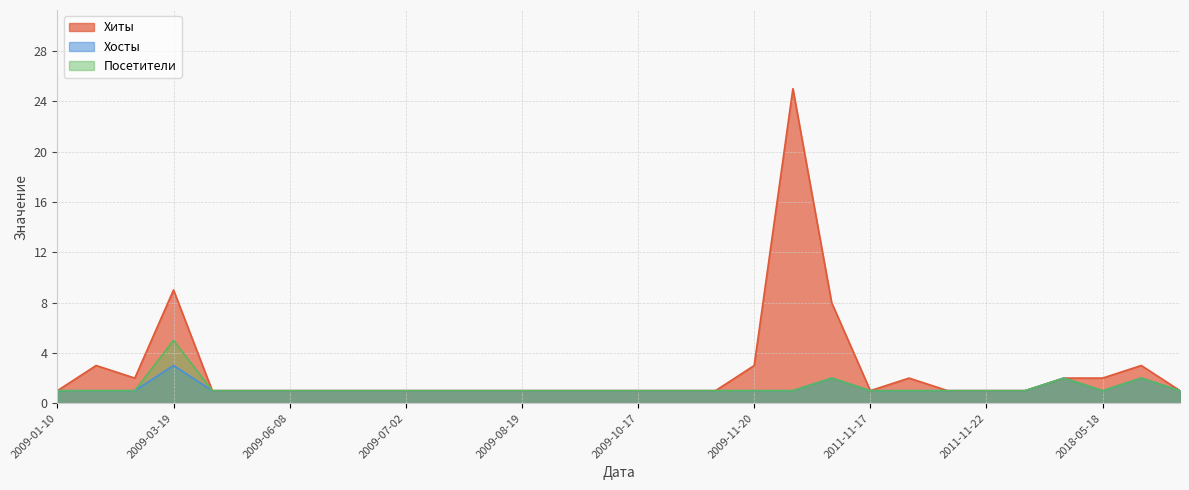

How many interior local valleys does the Посетители series have?

1